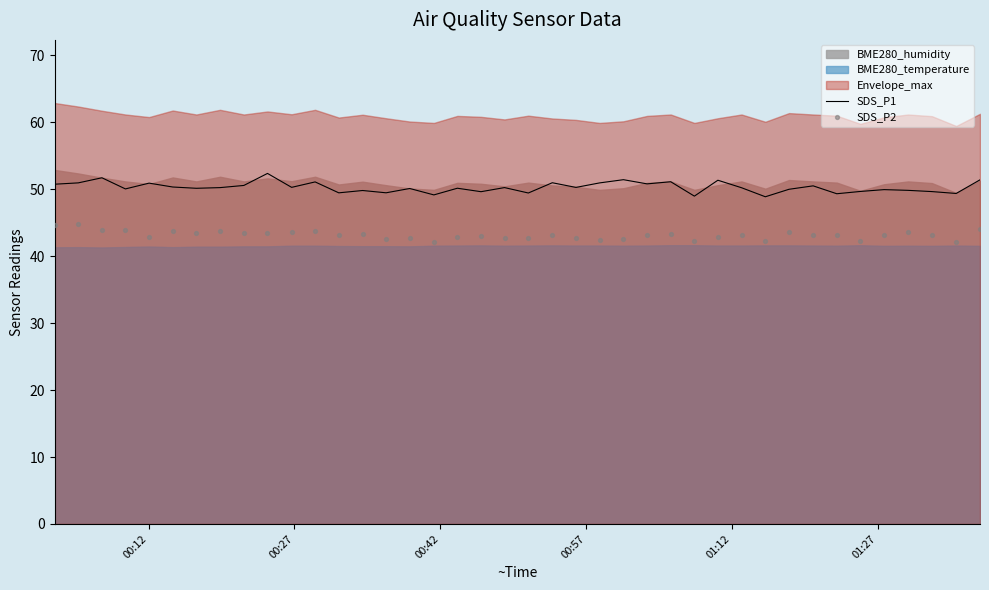

What is the lowest value of the SDS_P1 series?

48.9